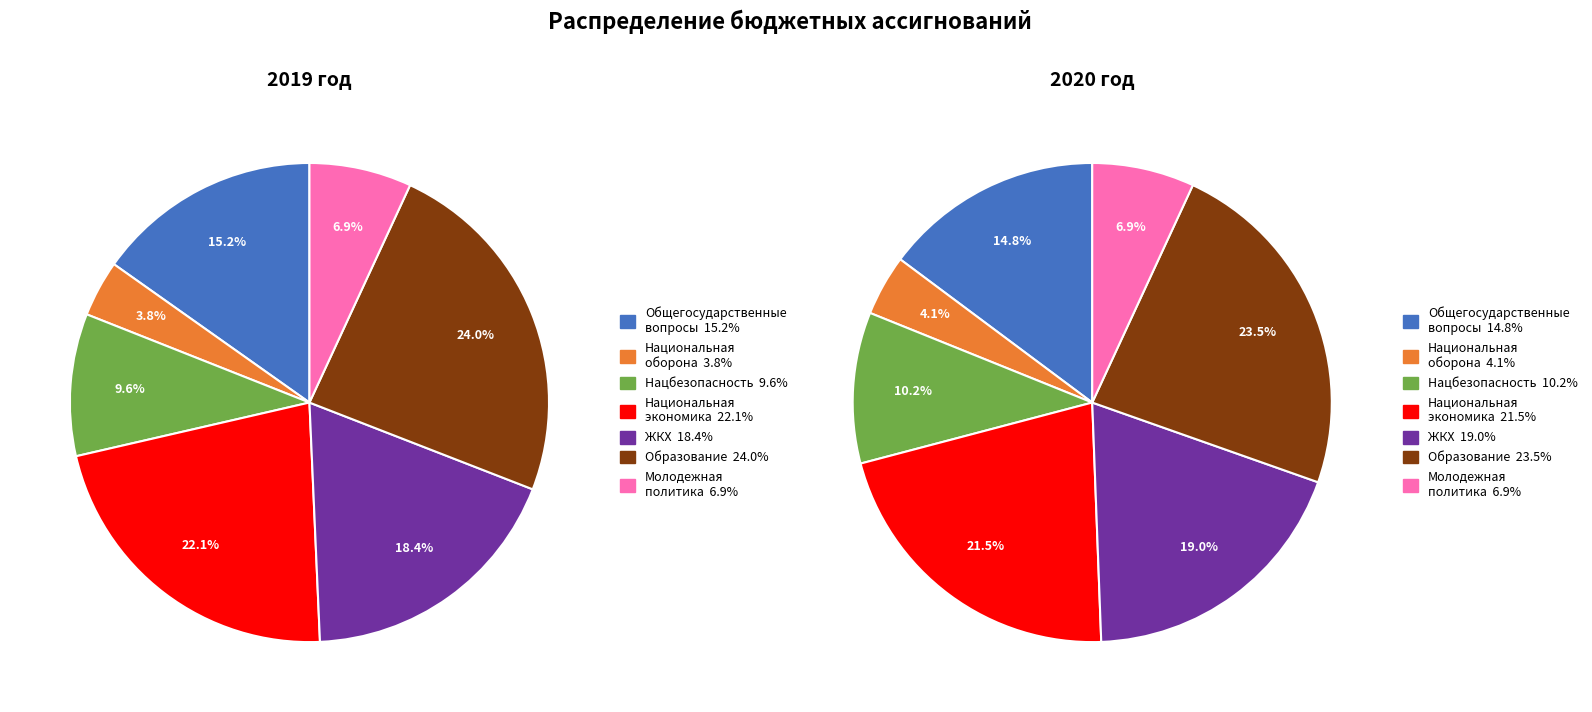

Is the sum of Национальная экономика and Образование greater than half?

No